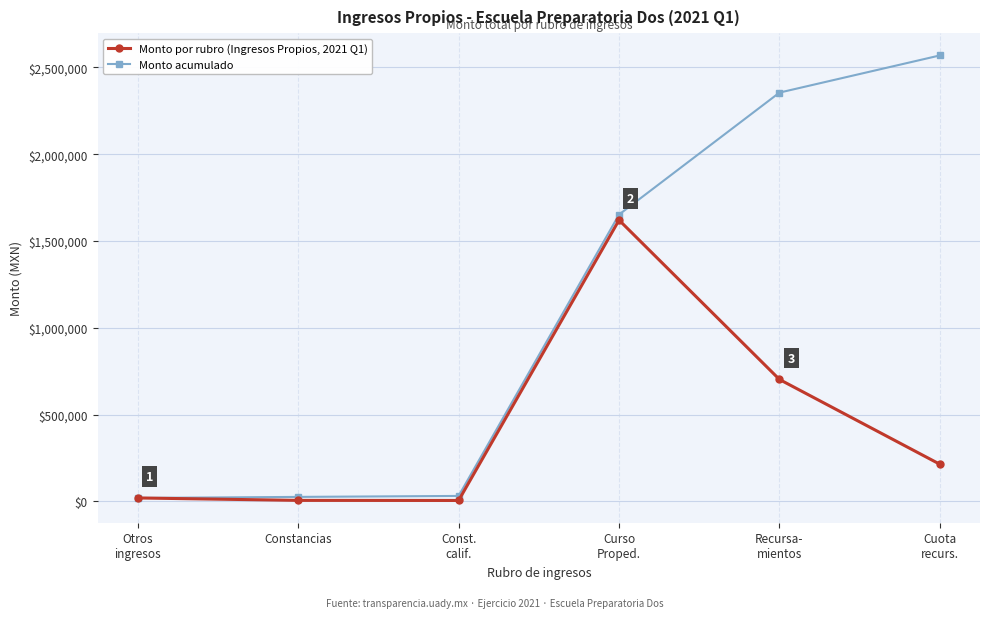

Which series has the widest spread of values?

Monto acumulado